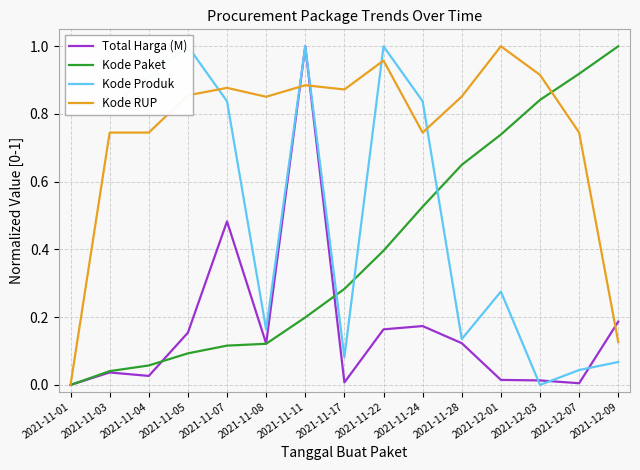

What is the sum of the Kode Produk values at 2021-11-05 and 2021-11-22?

2.0